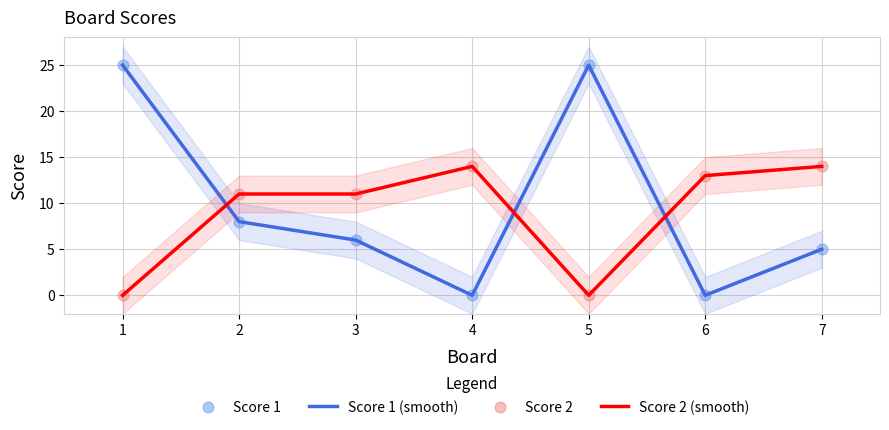

At how many categories does at least one series exceed 20?

2